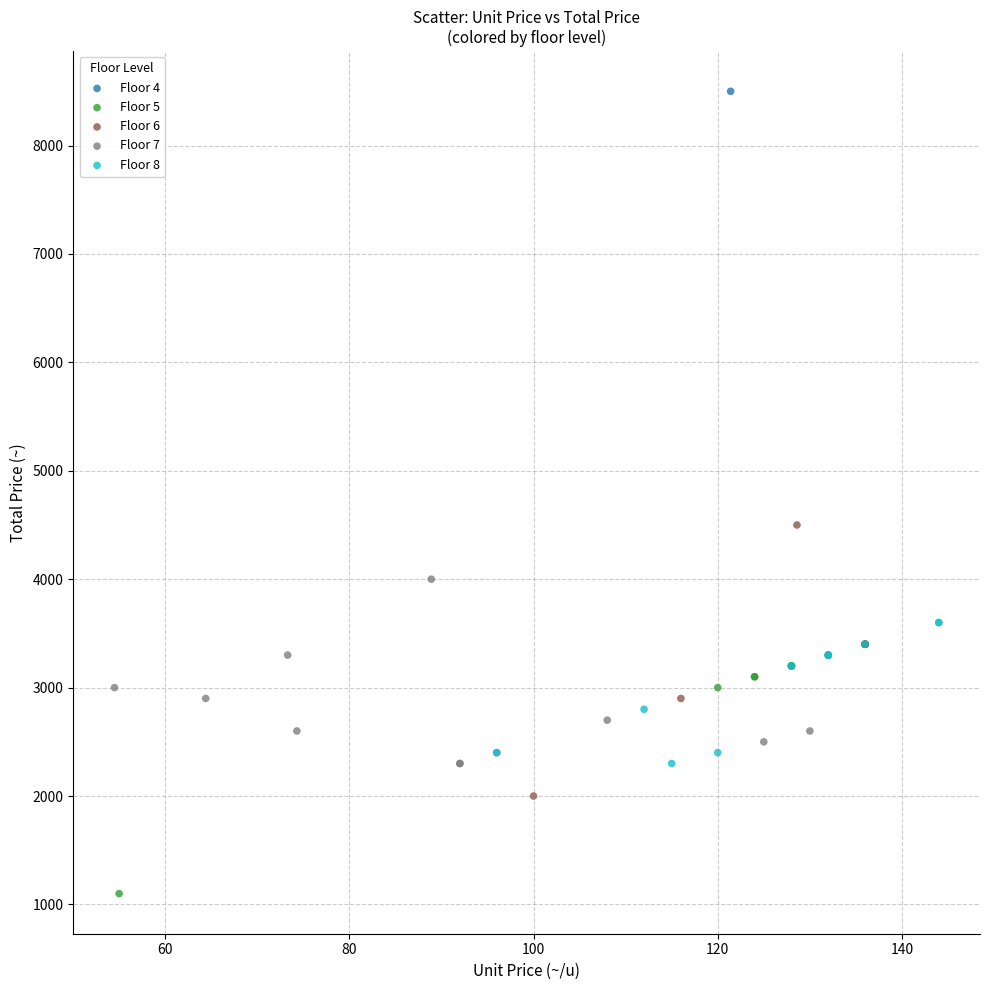

What are all the series names shown in the legend?

Floor 4, Floor 5, Floor 6, Floor 7, Floor 8